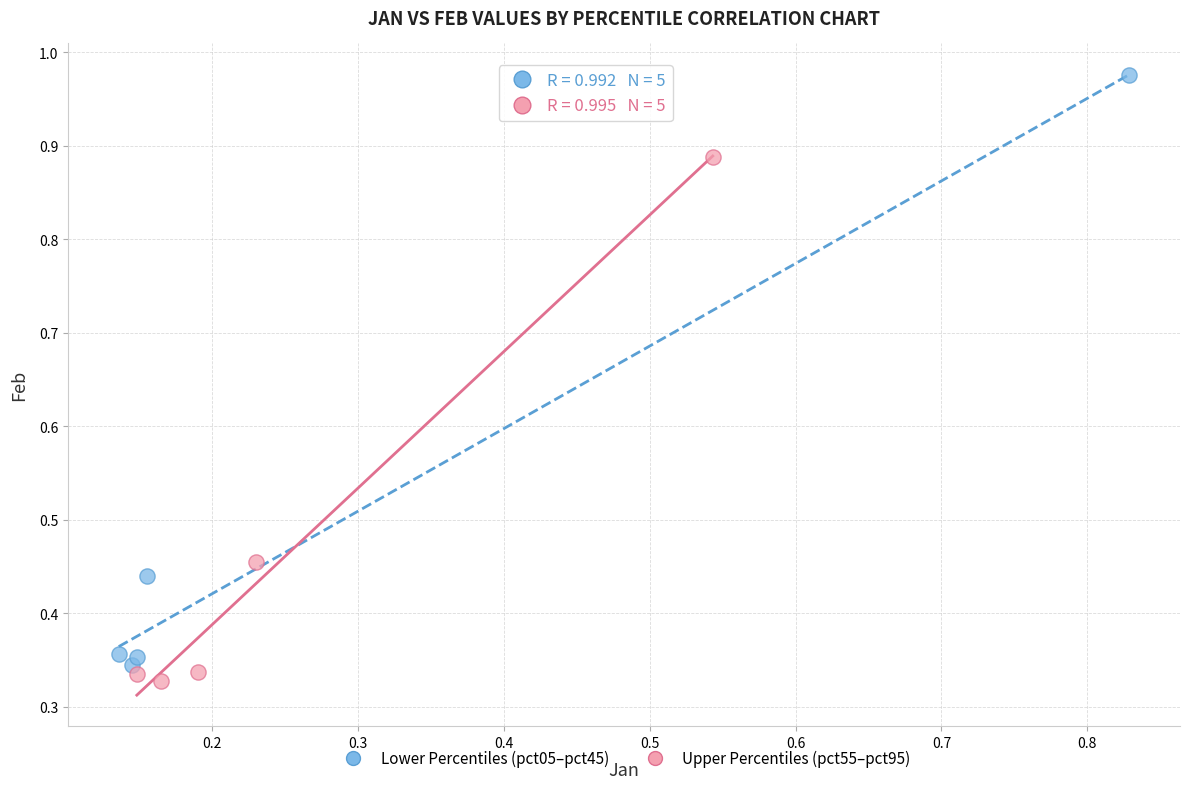

Which series has the widest spread of Y values?

Lower Percentiles (pct05–pct45)